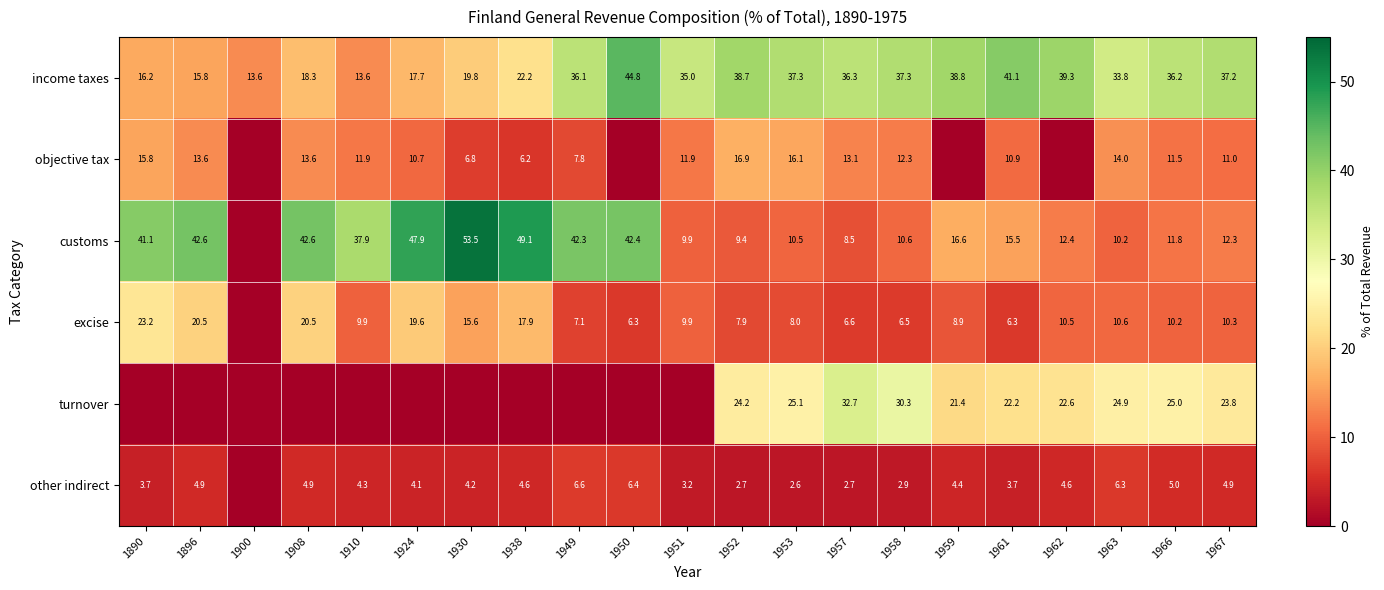

At which category is the sum across all series the highest?

1890